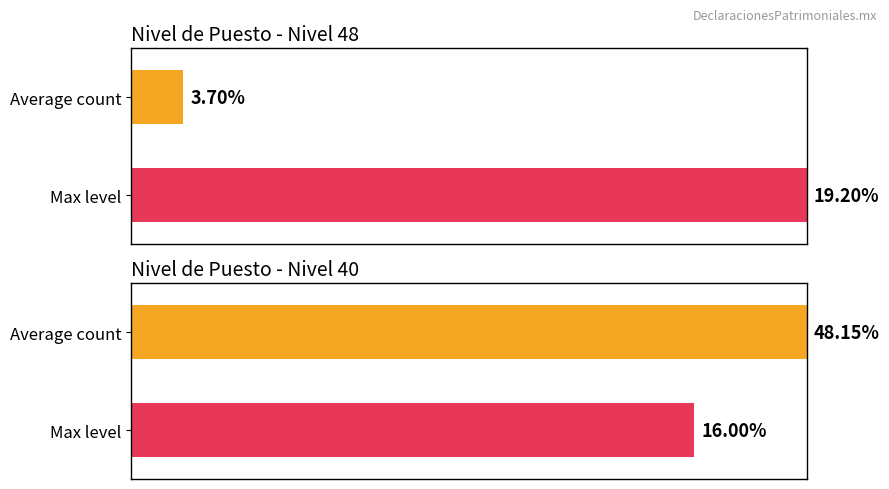

Does the chart contain any negative values?

No